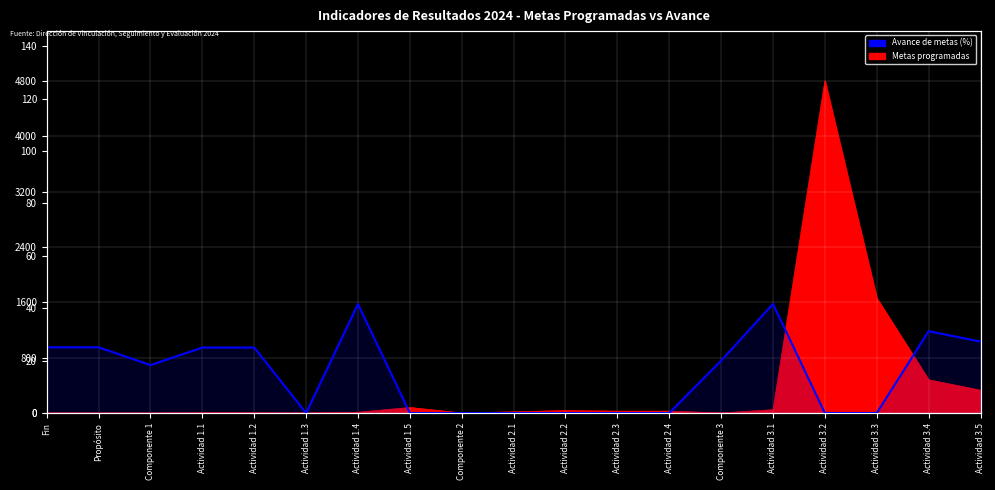

List the labels in order of value, largest first.

Actividad 3.1, Actividad 1.4, Actividad 3.4, Actividad 3.5, Fin, Propósito, Actividad 1.1, Actividad 1.2, Componente 3, Componente 1, Actividad 1.3, Actividad 1.5, Componente 2, Actividad 2.1, Actividad 2.2, Actividad 2.3, Actividad 2.4, Actividad 3.2, Actividad 3.3